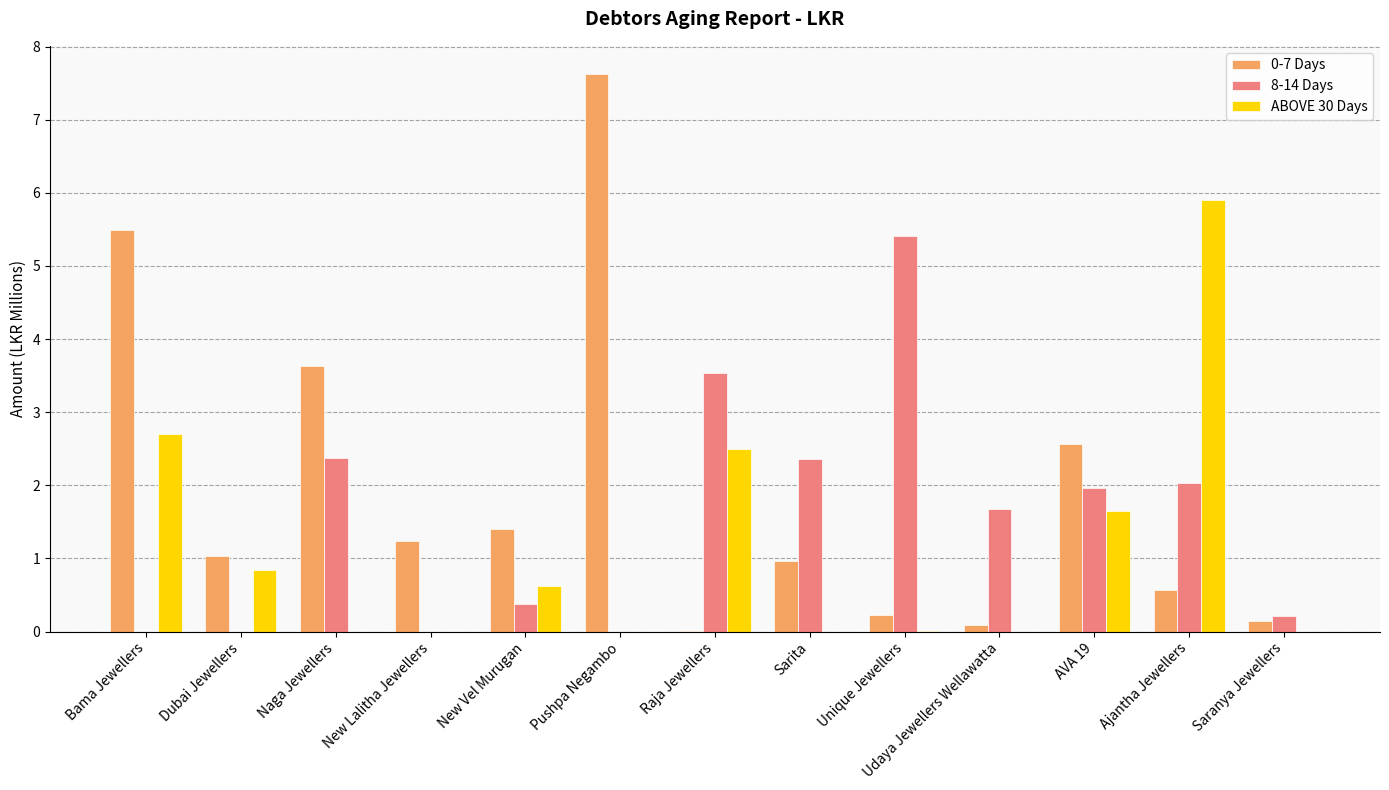

Is the value of 8-14 Days at Udaya Jewellers Wellawatta greater than the value of 0-7 Days at Raja Jewellers?

Yes